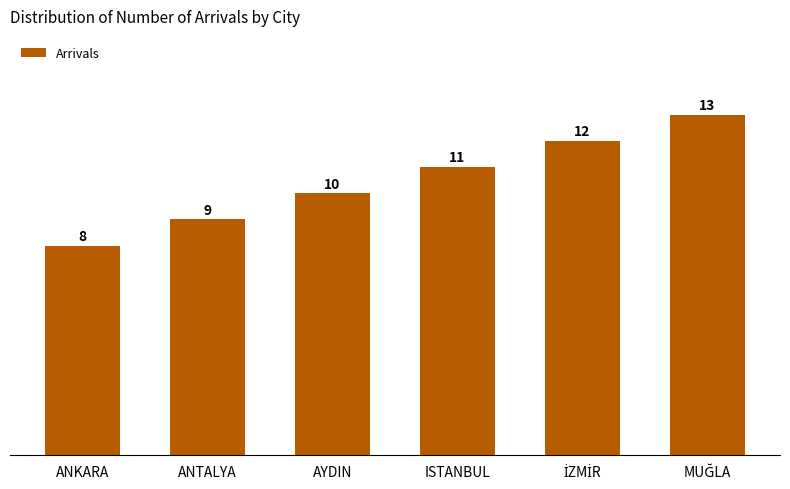

Are the bars grouped side by side (vs. stacked)?

No